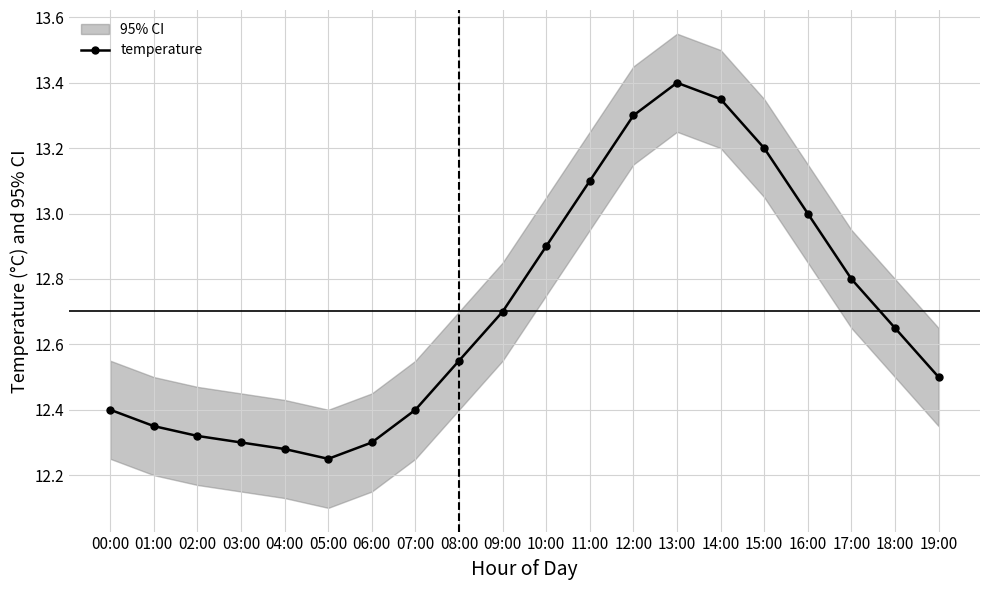

How many lines are shown in the chart?

1